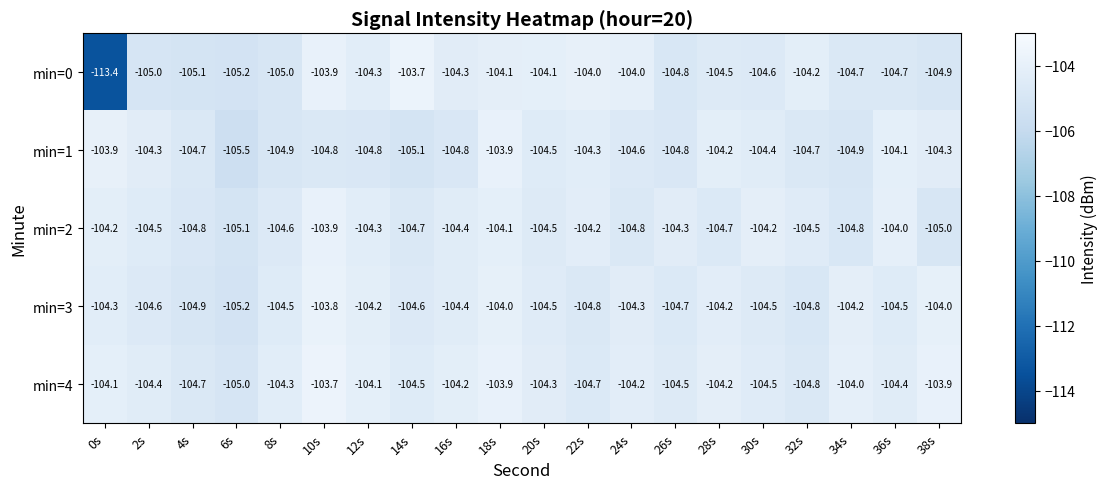

What is the sum of the min=4 values at 14s and 32s?

-209.3